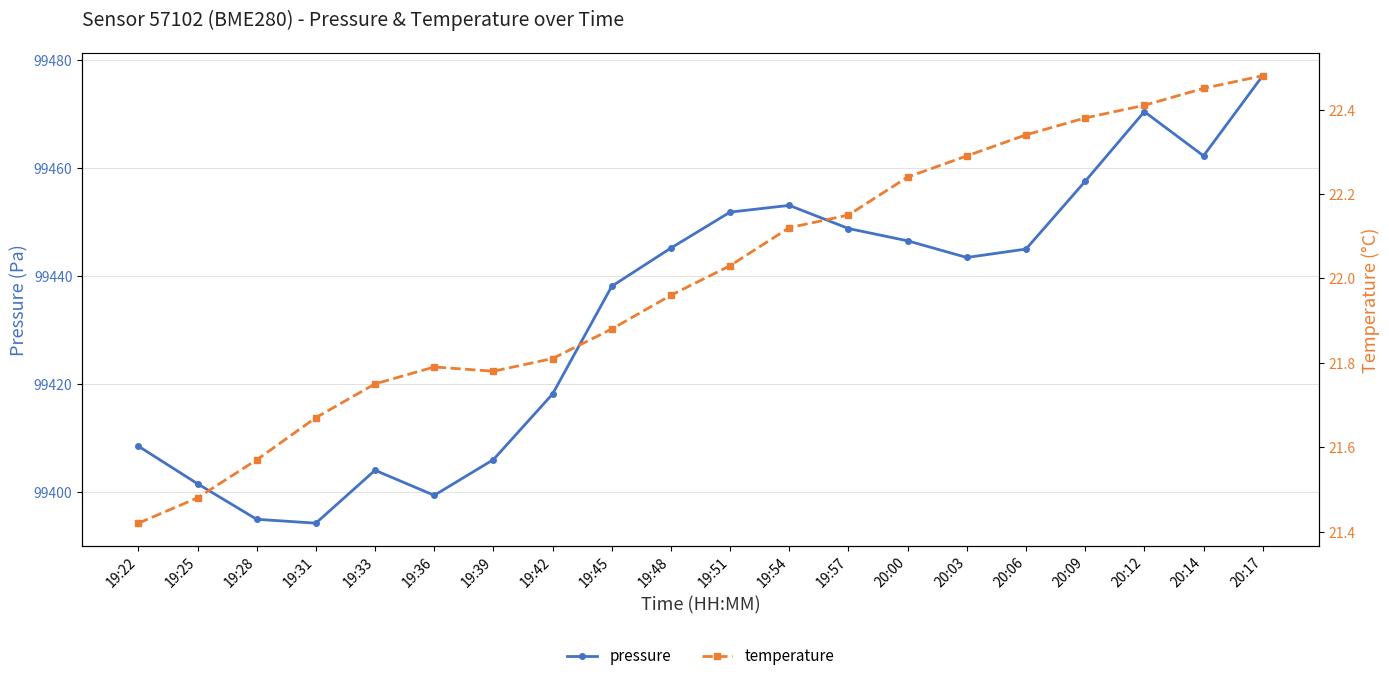

In temperature, how many points are lower than both neighbors (excluding endpoints)?

1